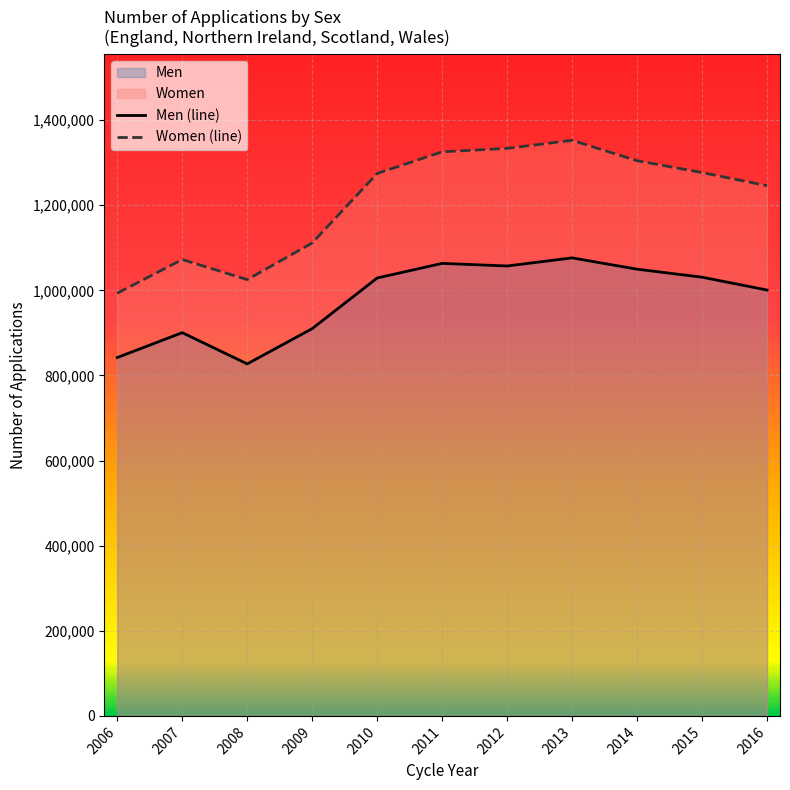

True or false: Men (line) and Women (line) cross at least once.

False